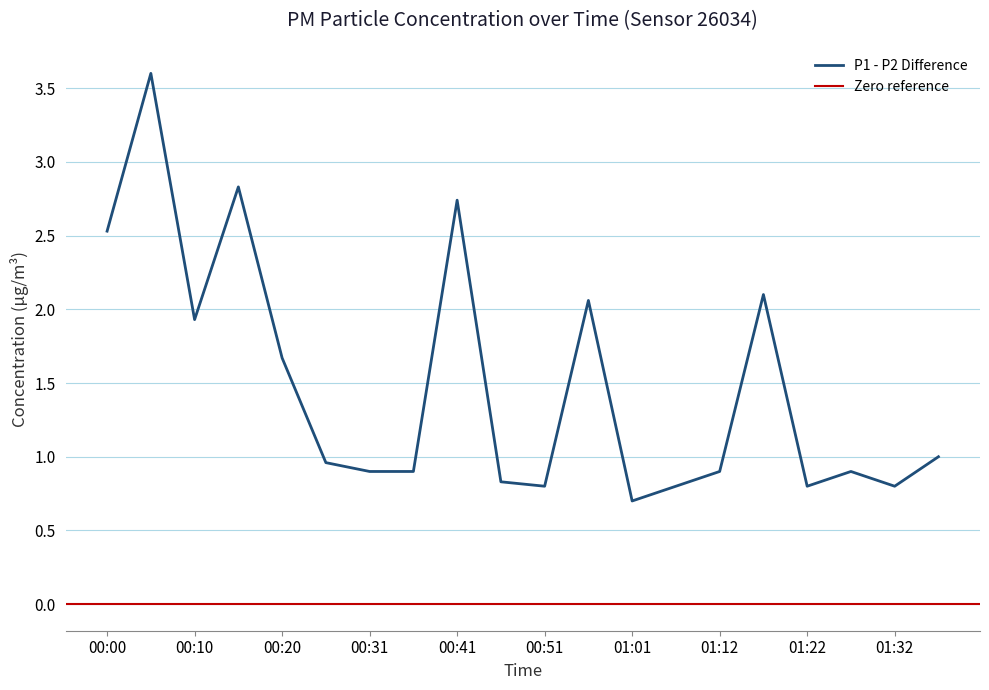

Count the number of data series in this chart.

2